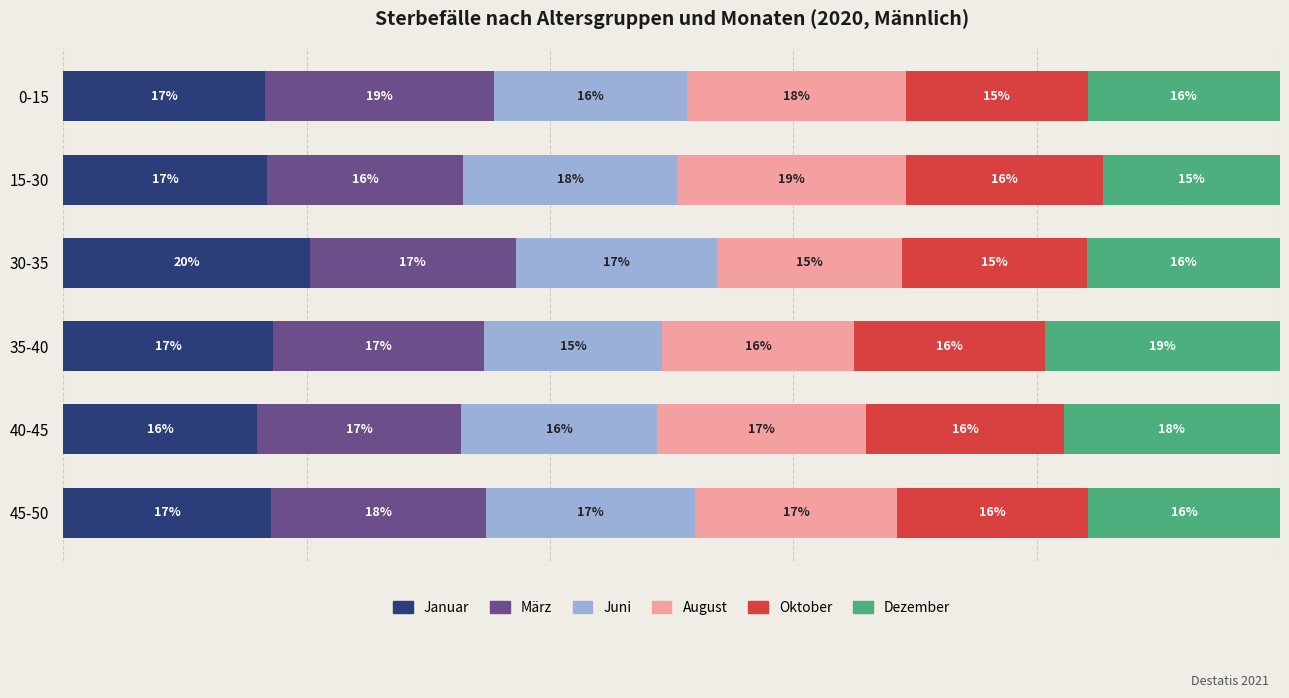

Which category has the highest value in the Januar series?

30-35